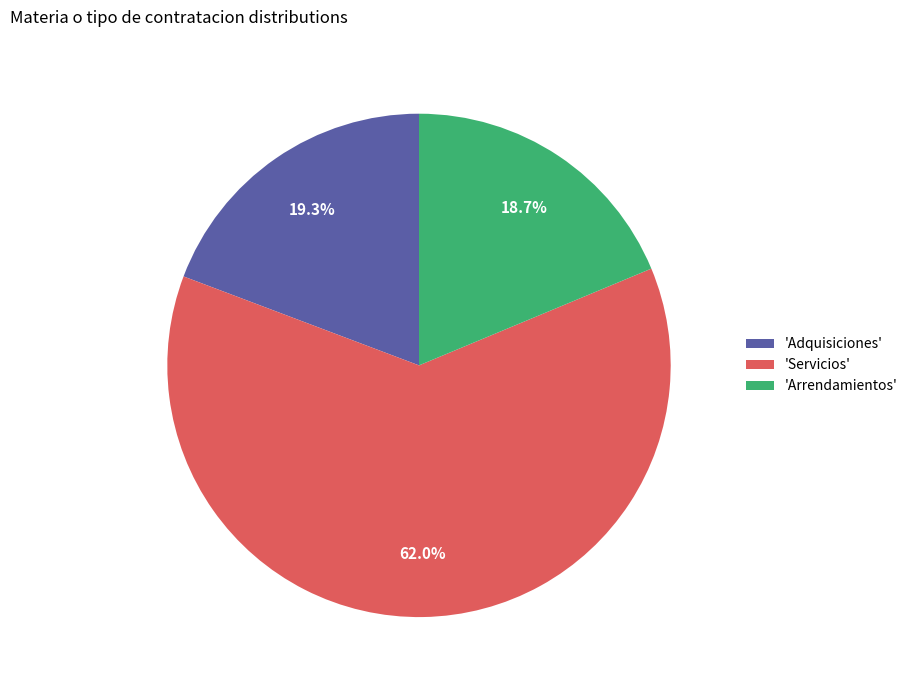

What is the ratio of the value at 'Adquisiciones' to the value at 'Arrendamientos'?

1.0